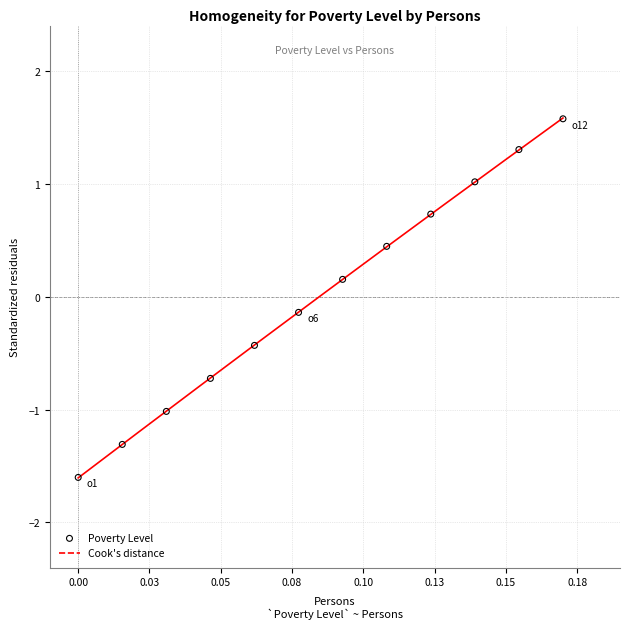

What is the range of Y values (max minus min)?

3.2